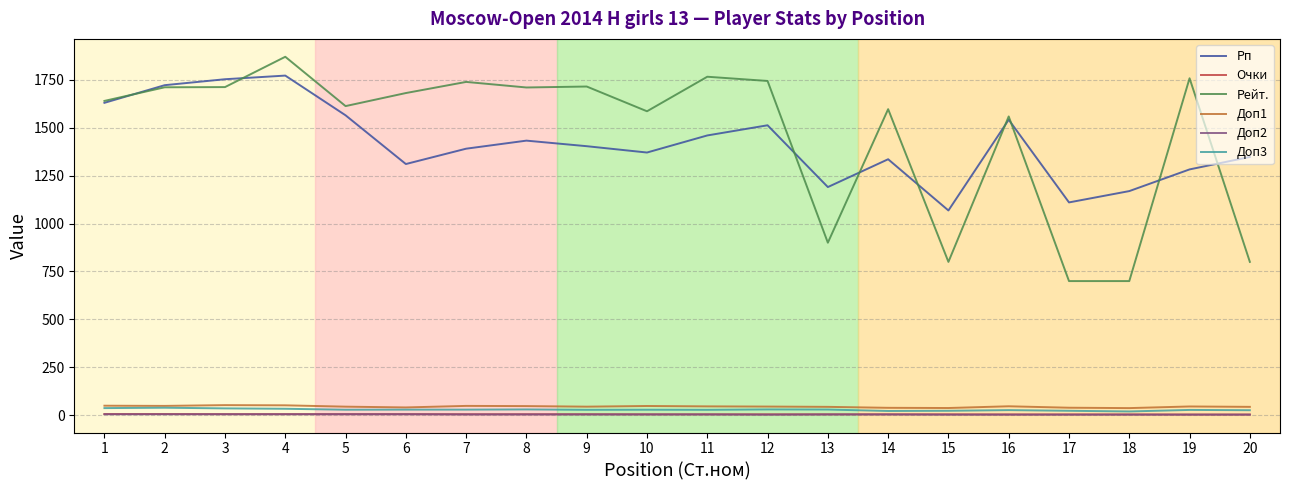

At which category does Рп reach its first local peak?

4